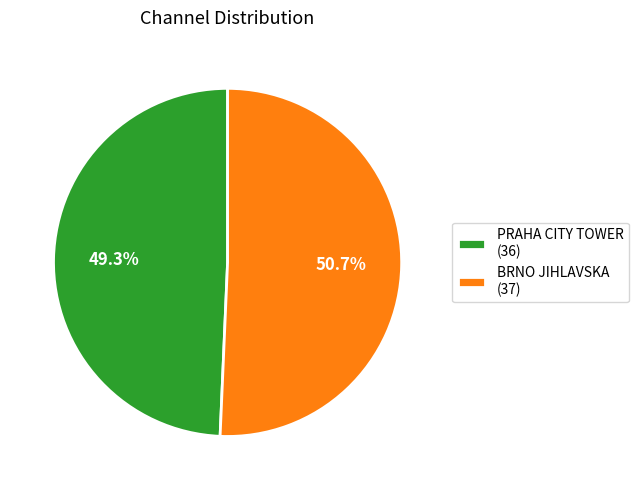

To the nearest percent, what percentage of the pie is BRNO JIHLAVSKA?

51%